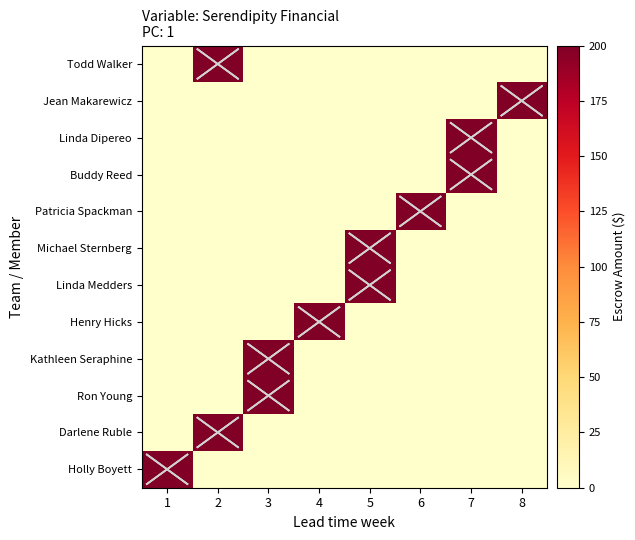

Reading left to right, transcribe all the data shown in this chart.

Holly Boyett: 1=200	2=0	3=0	4=0	5=0	6=0	7=0	8=0
Darlene Ruble: 1=0	2=200	3=0	4=0	5=0	6=0	7=0	8=0
Ron Young: 1=0	2=0	3=200	4=0	5=0	6=0	7=0	8=0
Kathleen Seraphine: 1=0	2=0	3=200	4=0	5=0	6=0	7=0	8=0
Henry Hicks: 1=0	2=0	3=0	4=200	5=0	6=0	7=0	8=0
Linda Medders: 1=0	2=0	3=0	4=0	5=200	6=0	7=0	8=0
Michael Sternberg: 1=0	2=0	3=0	4=0	5=200	6=0	7=0	8=0
Patricia Spackman: 1=0	2=0	3=0	4=0	5=0	6=200	7=0	8=0
Buddy Reed: 1=0	2=0	3=0	4=0	5=0	6=0	7=200	8=0
Linda Dipereo: 1=0	2=0	3=0	4=0	5=0	6=0	7=200	8=0
Jean Makarewicz: 1=0	2=0	3=0	4=0	5=0	6=0	7=0	8=200
Todd Walker: 1=0	2=200	3=0	4=0	5=0	6=0	7=0	8=0